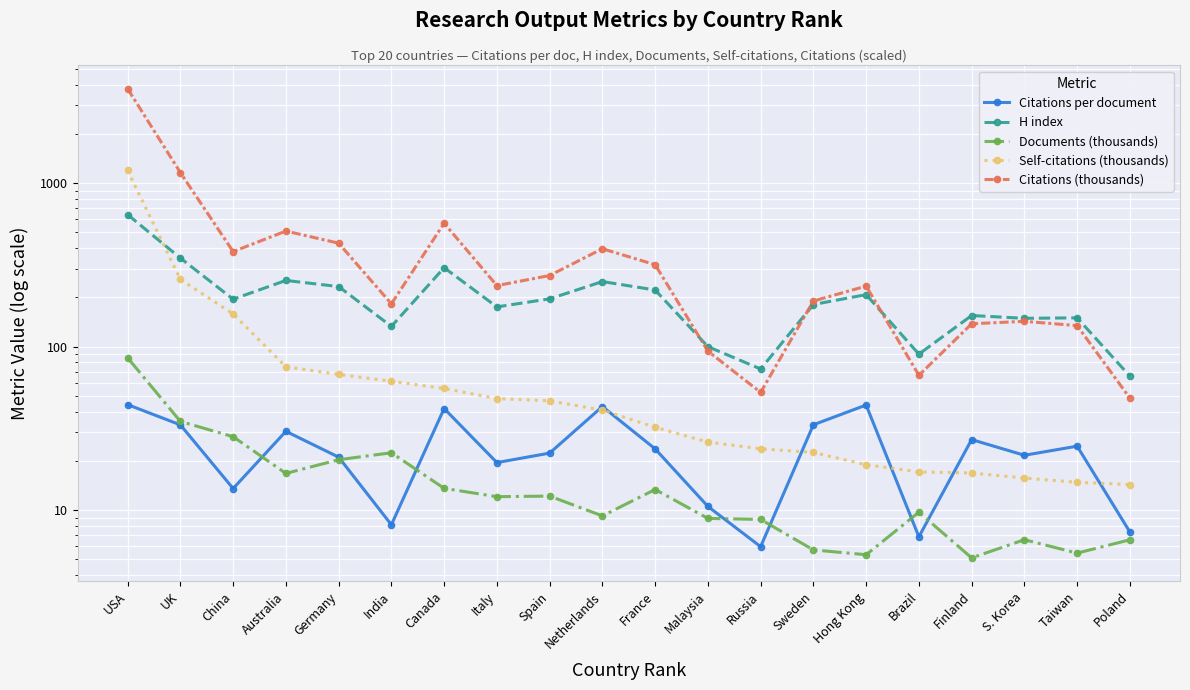

Reading left to right, what are all the values shown in this chart?

Citations per document: 44.2	33.2	13.6	30.4	21.1	8.1	41.8	19.5	22.3	43.0	23.7	10.5	6.0	33.3	43.9	6.9	27.0	21.7	24.6	7.3
H index: 642.0	348.0	195.0	254.0	233.0	133.0	304.0	175.0	196.0	250.0	222.0	100.0	73.0	181.0	208.0	90.0	155.0	149.0	150.0	66.0
Documents (thousands): 85.5	34.9	28.1	16.8	20.3	22.4	13.6	12.1	12.2	9.2	13.4	8.9	8.8	5.7	5.3	9.7	5.1	6.6	5.5	6.6
Self-citations (thousands): 1194.9	257.7	158.5	75.3	67.6	61.4	55.5	48.1	46.6	40.9	32.1	26.1	23.7	22.5	19.0	17.1	16.9	15.7	14.8	14.3
Citations (thousands): 3777.5	1159.1	381.4	509.1	429.2	182.7	568.6	236.2	272.2	396.9	317.1	93.9	52.5	190.1	234.6	66.8	137.9	142.8	134.4	48.4